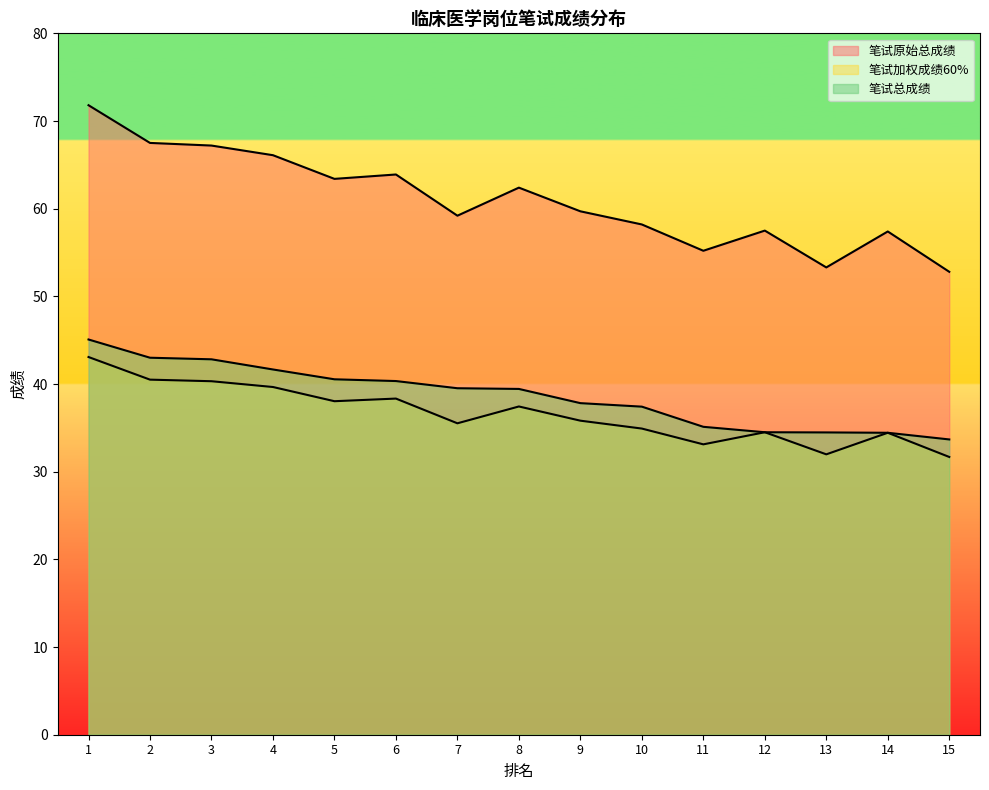

How many lines are shown in the chart?

3